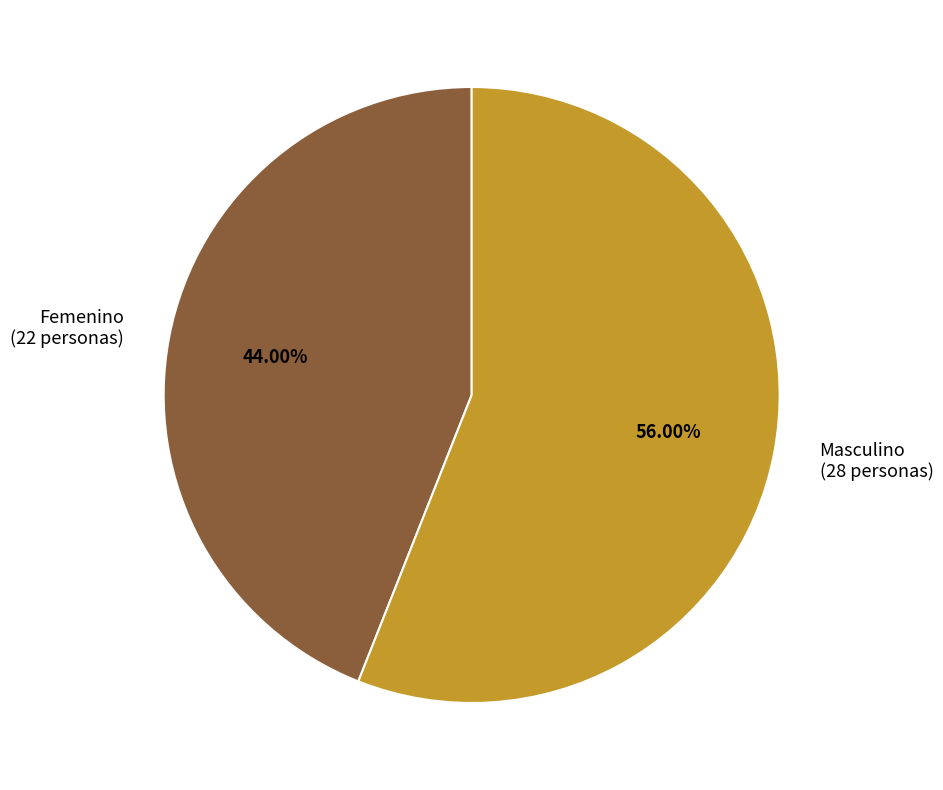

Which slice is the smallest?

Femenino